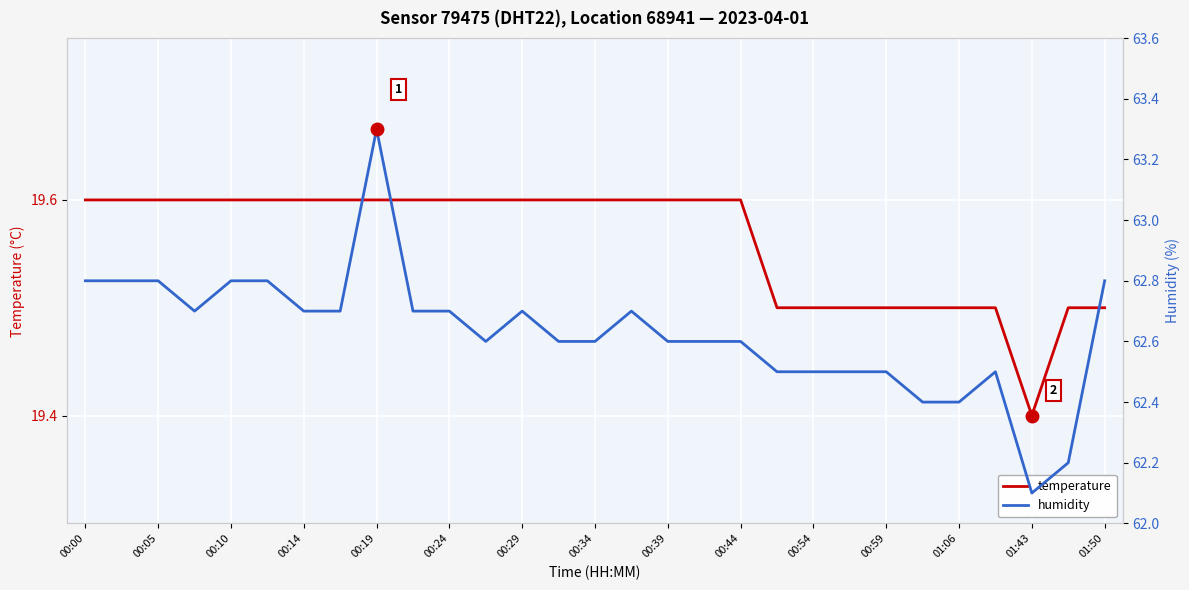

True or false: temperature and humidity cross at least once.

False